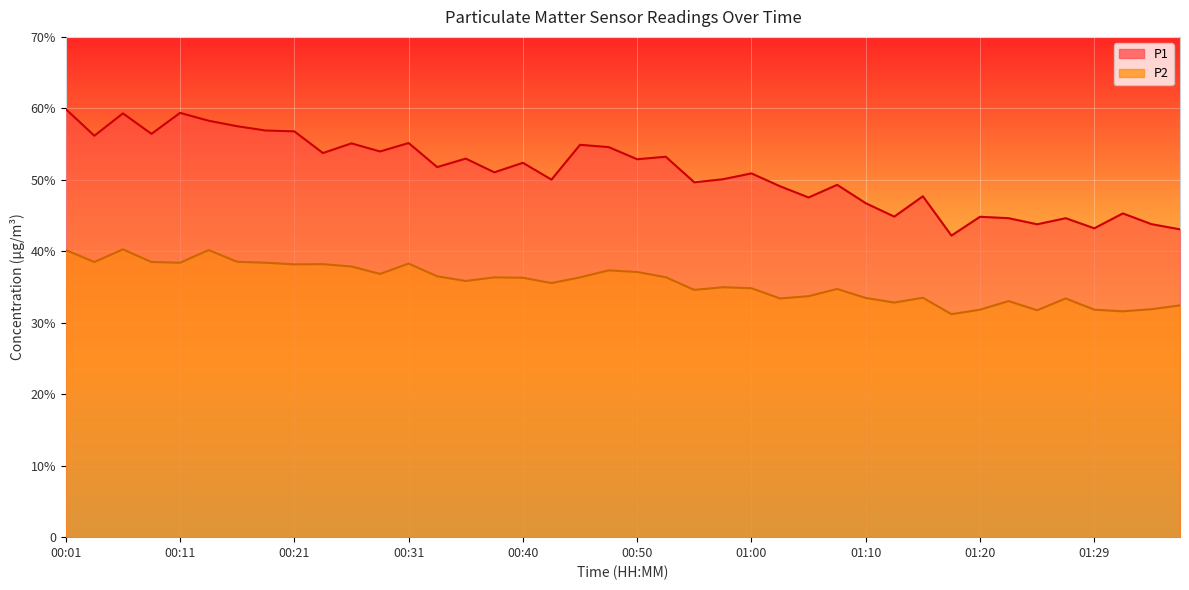

Between 00:11 and 00:33, which series saw the biggest shift?

P1